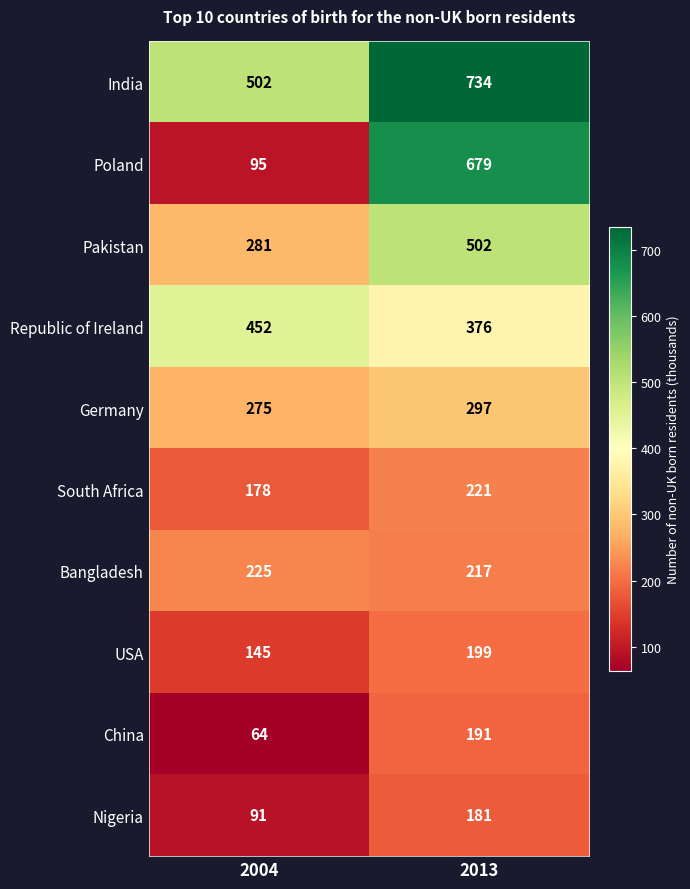

Is it true that Bangladesh equals 134 at 2013?

False